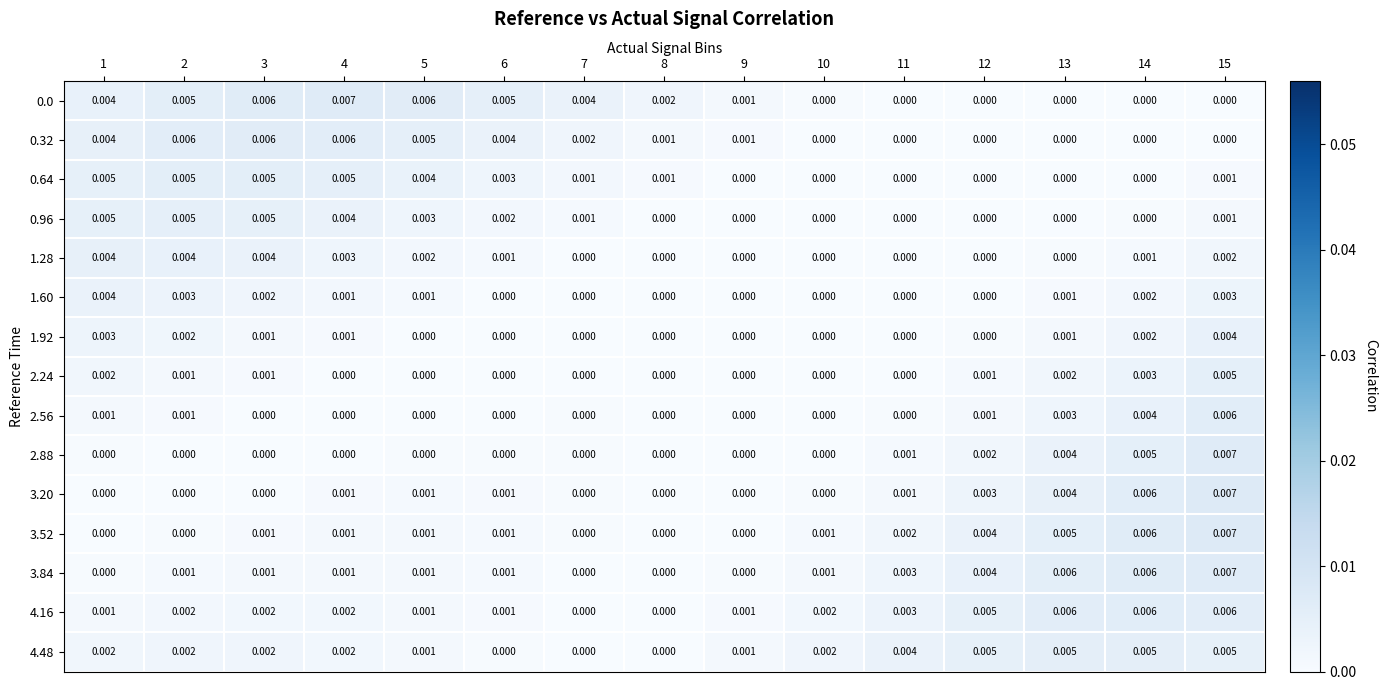

Is the value of 0.32 at 9 greater than the value of 1.28 at 10?

Yes